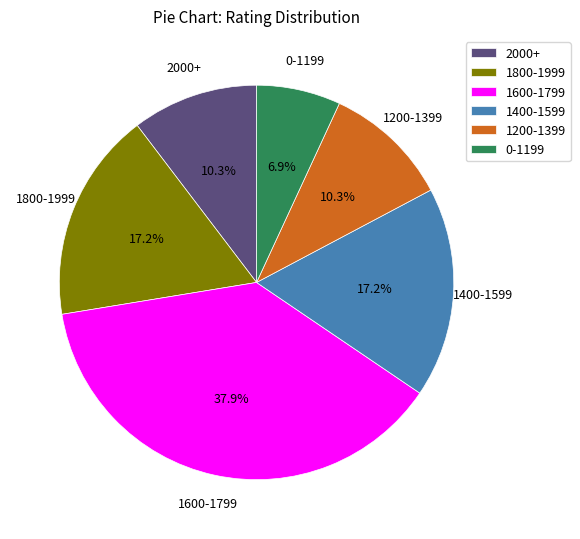

Does 2000+ account for over 50% of the chart?

No